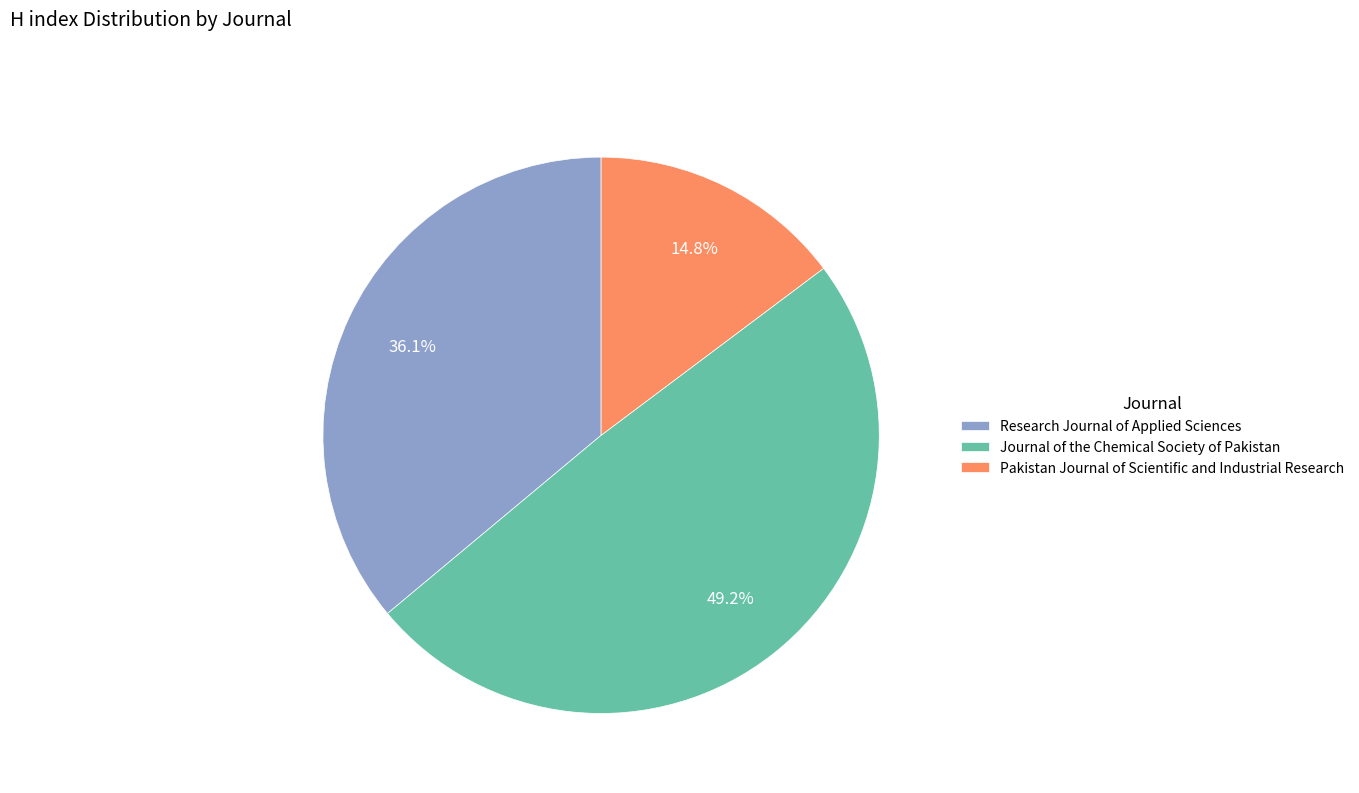

To the nearest percent, what is the combined percentage of Journal of the Chemical Society of Pakistan and Pakistan Journal of Scientific and Industrial Research?

64%